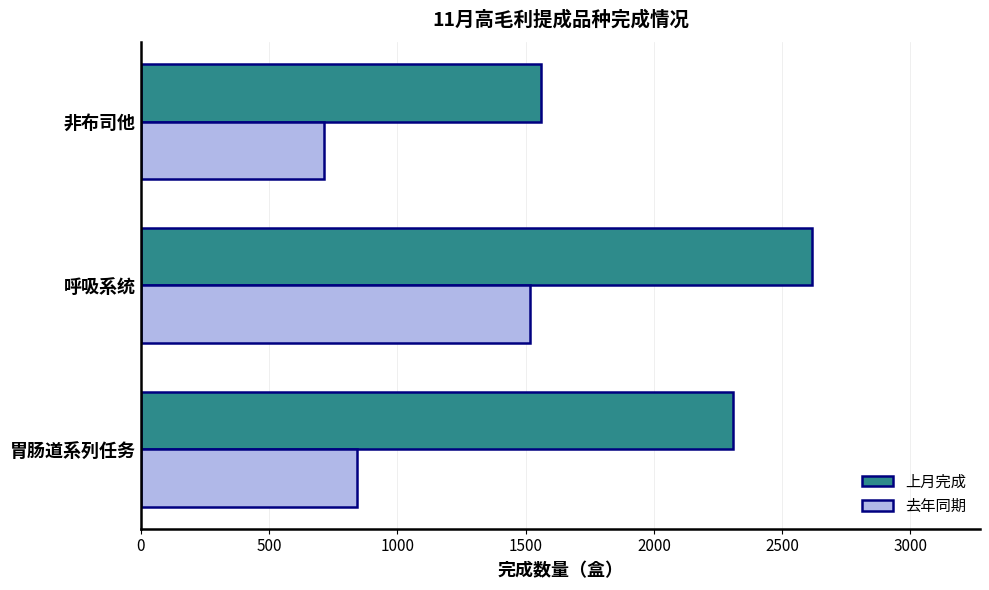

Is it true that 去年同期 equals 1143 at 胃肠道系列任务?

False